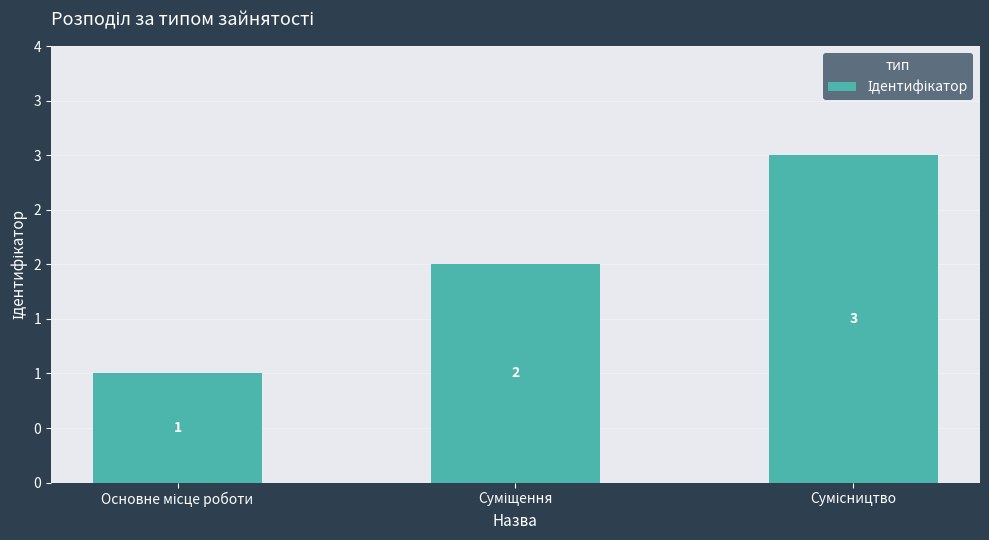

What is the approximate value at Основне місце роботи?

1